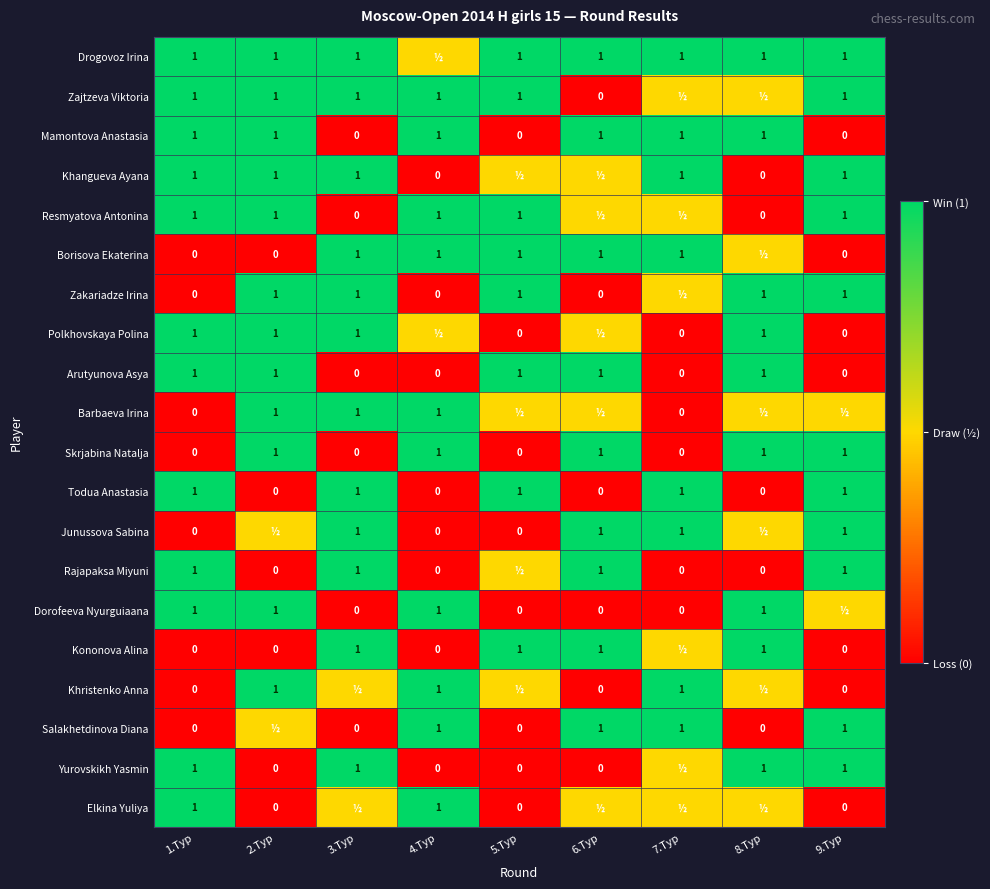

What is the sum of the Khangueva Ayana values at 4.Тур and 7.Тур?

1.0